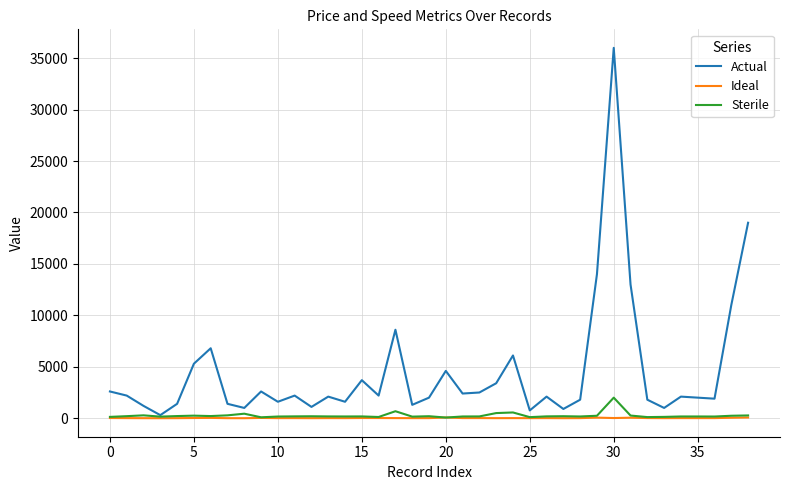

What is the greatest value displayed?

36000.0